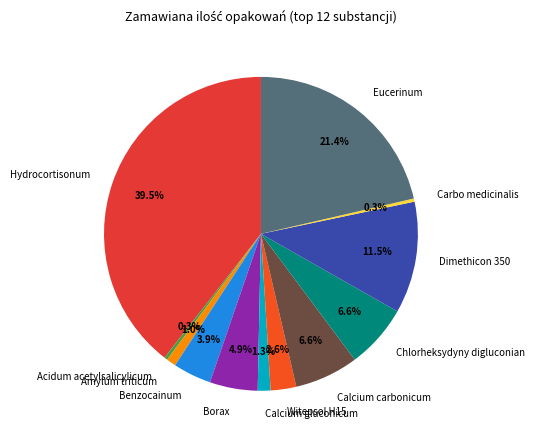

How many slices are in this pie chart?

12